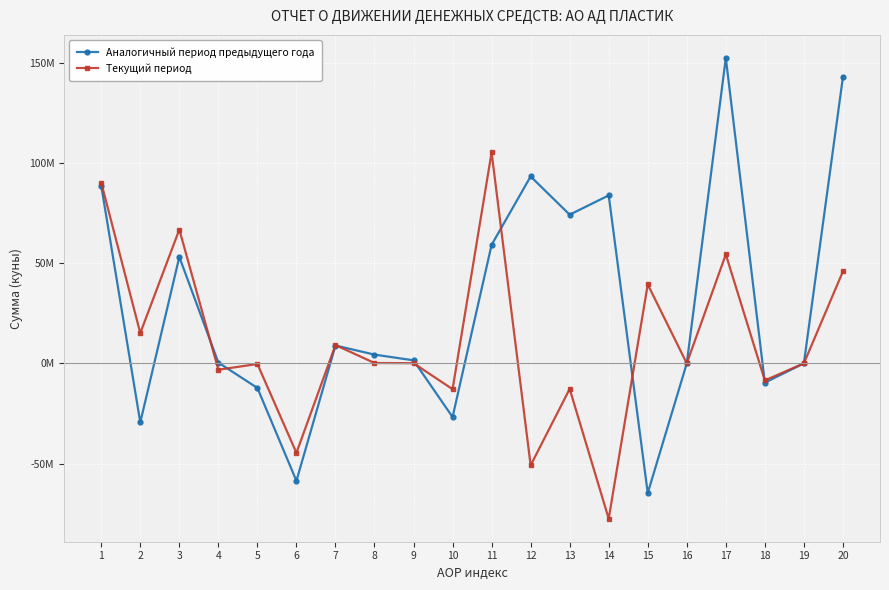

What is the difference between the second highest and second lowest values in the Аналогичный период предыдущего года series?

201275321